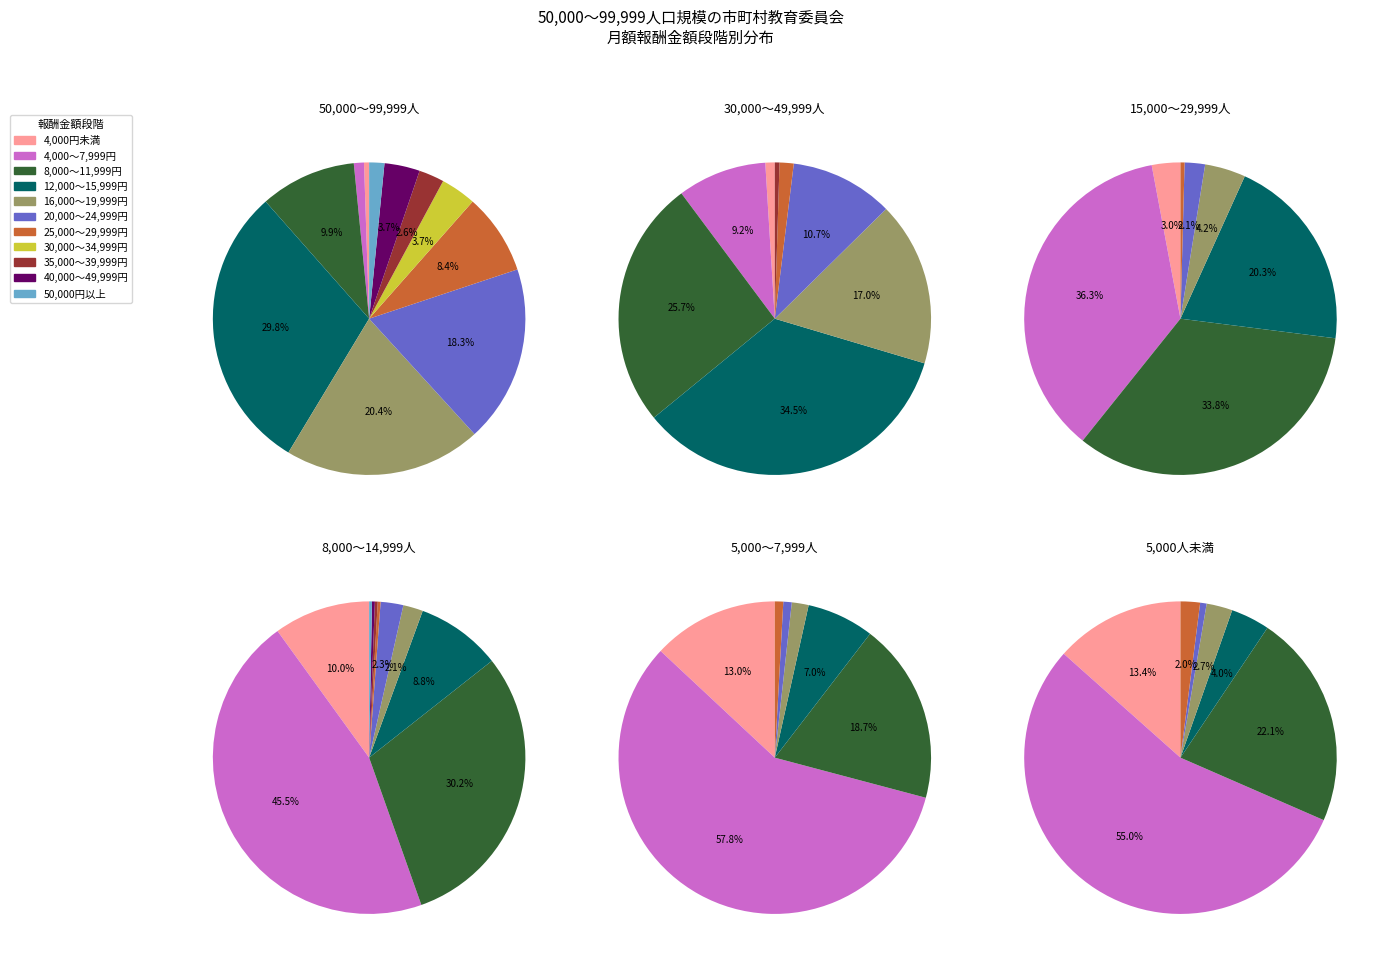

How many slices are in this pie chart?

11